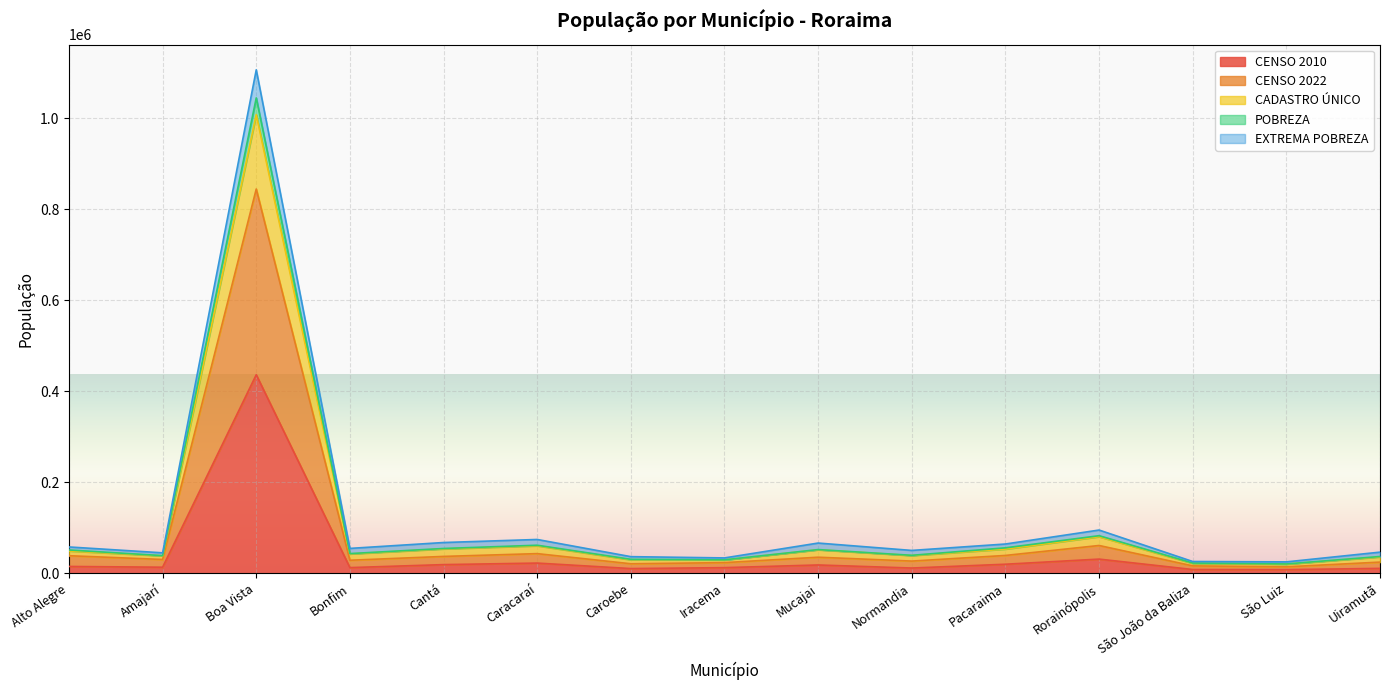

At which label does CENSO 2022 first exceed 30555?

Alto Alegre